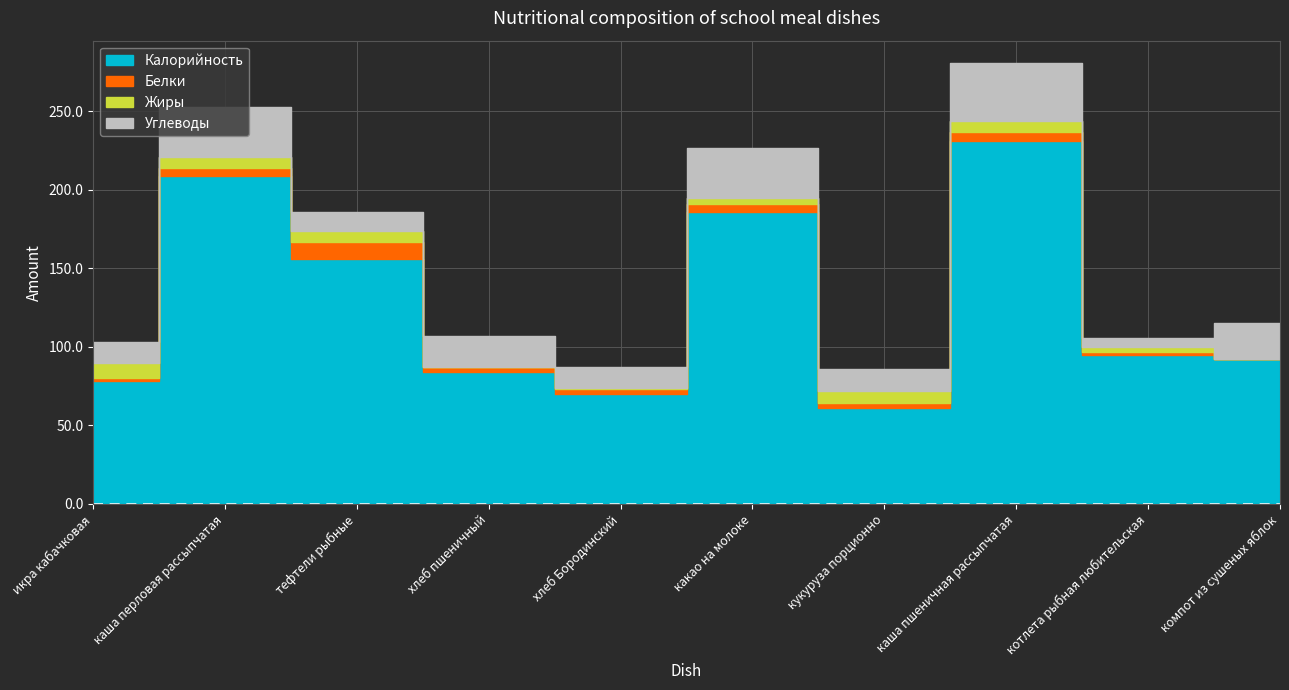

Which series has the largest total across all categories?

Калорийность